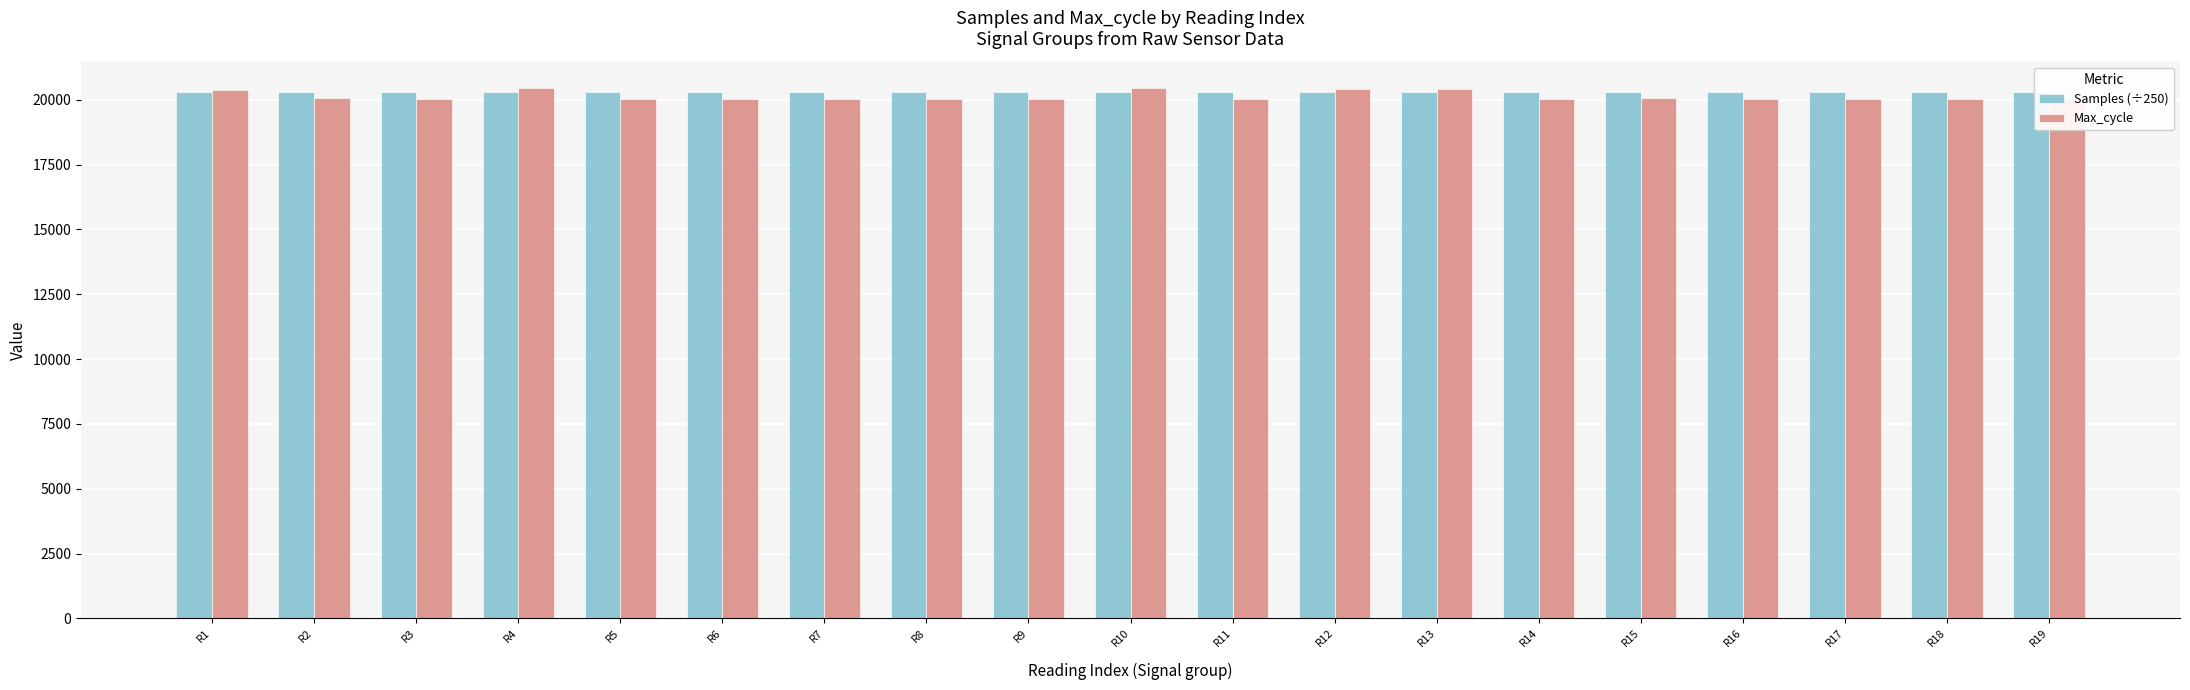

What is the total value across all series at R6?

40330.1